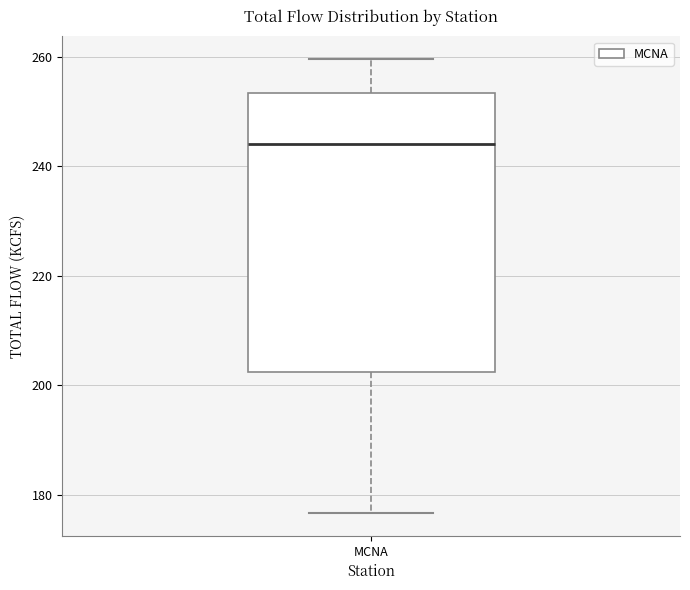

Transcribe this box plot: give where the median line is, the range the box spans, and where the two whiskers end, as read against the y-axis. The values are not printed on the chart, so give them approximately, as read against the axis.

median 244, box 202 to 254, whiskers 176 to 260